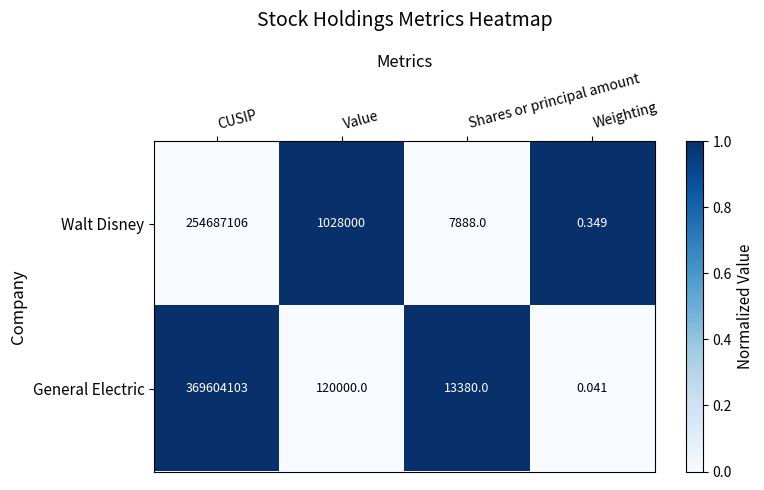

Count the number of categories in the chart.

4